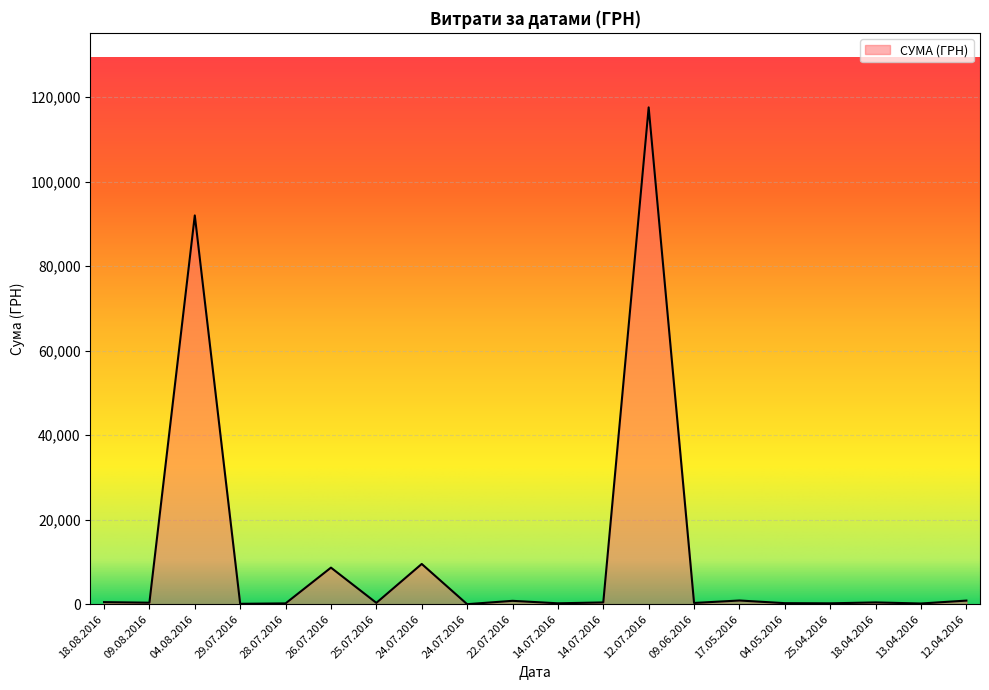

What is the ratio of the value at 24.07.2016 to the value at 25.04.2016?

0.1